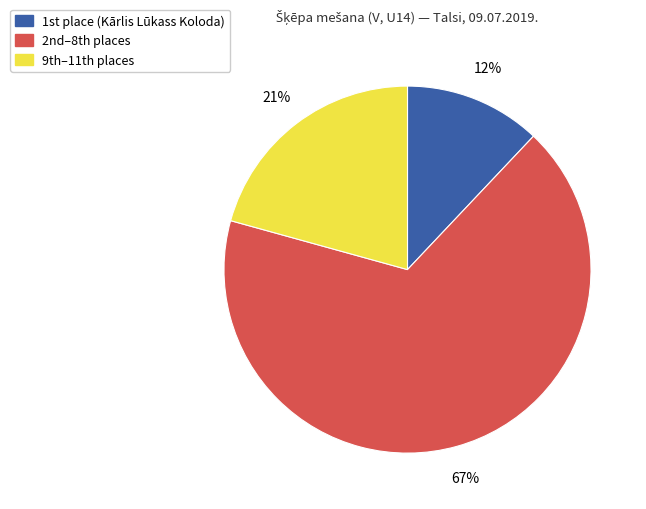

Rank the categories by value from lowest to highest.

1st place (Kārlis Lūkass Koloda), 9th–11th places, 2nd–8th places